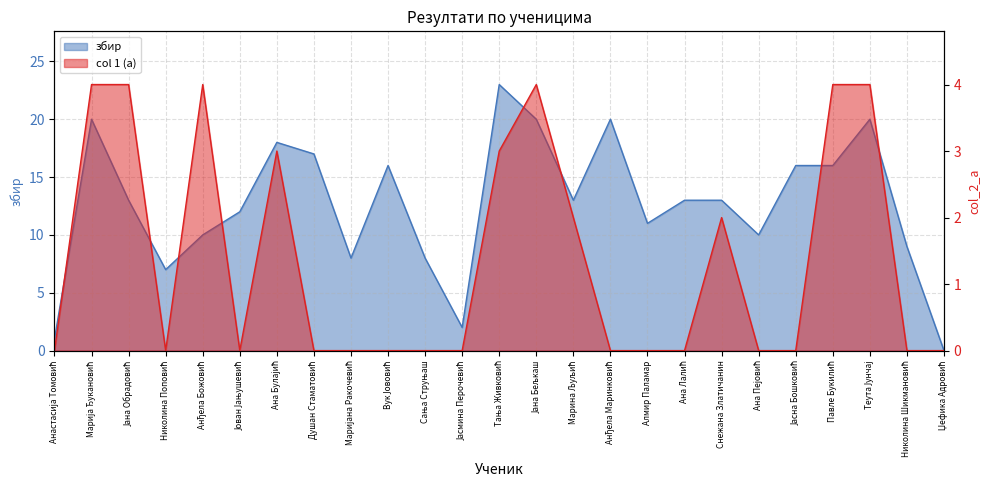

True or false: збир and col_2_a intersect in this chart.

False